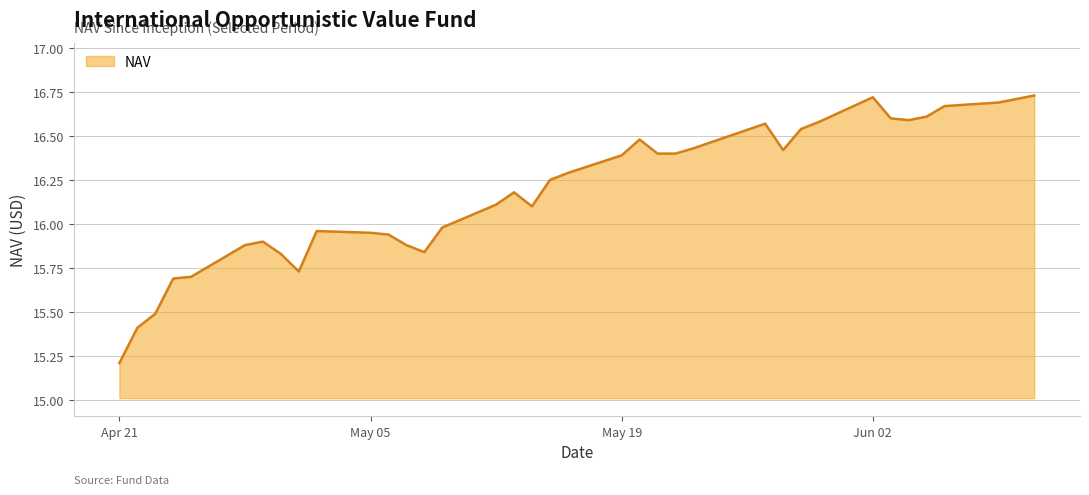

What is the difference between the maximum and minimum values?

1.5